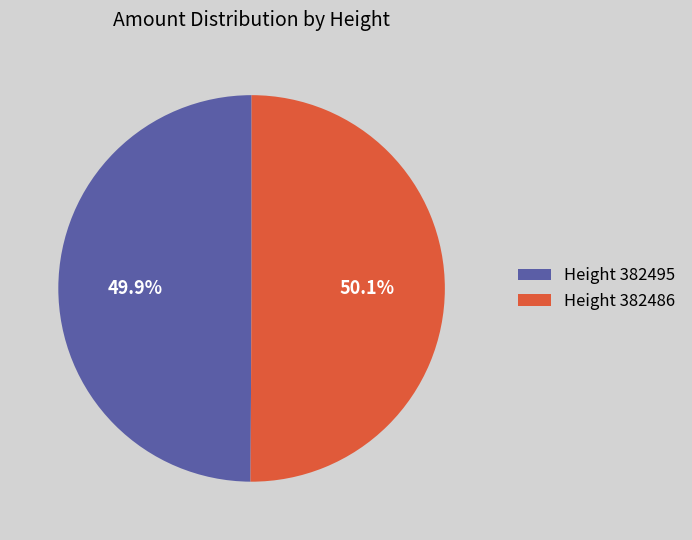

Approximately how many times larger is the value at Height 382486 compared to Height 382495?

1.0